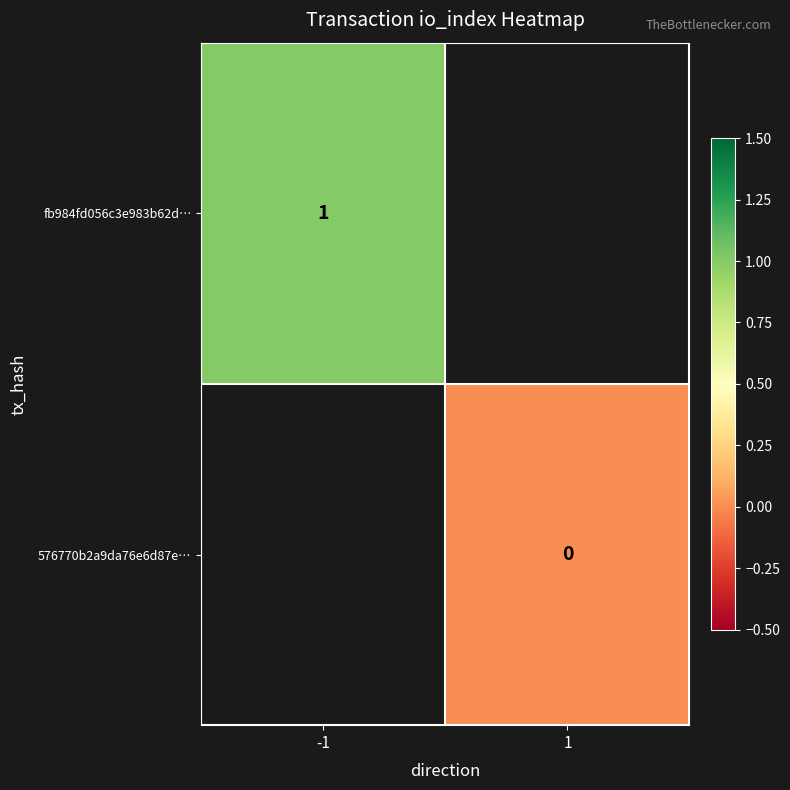

True or false: fb984fd056c3e983b62d… has a value of 1 at -1.

True